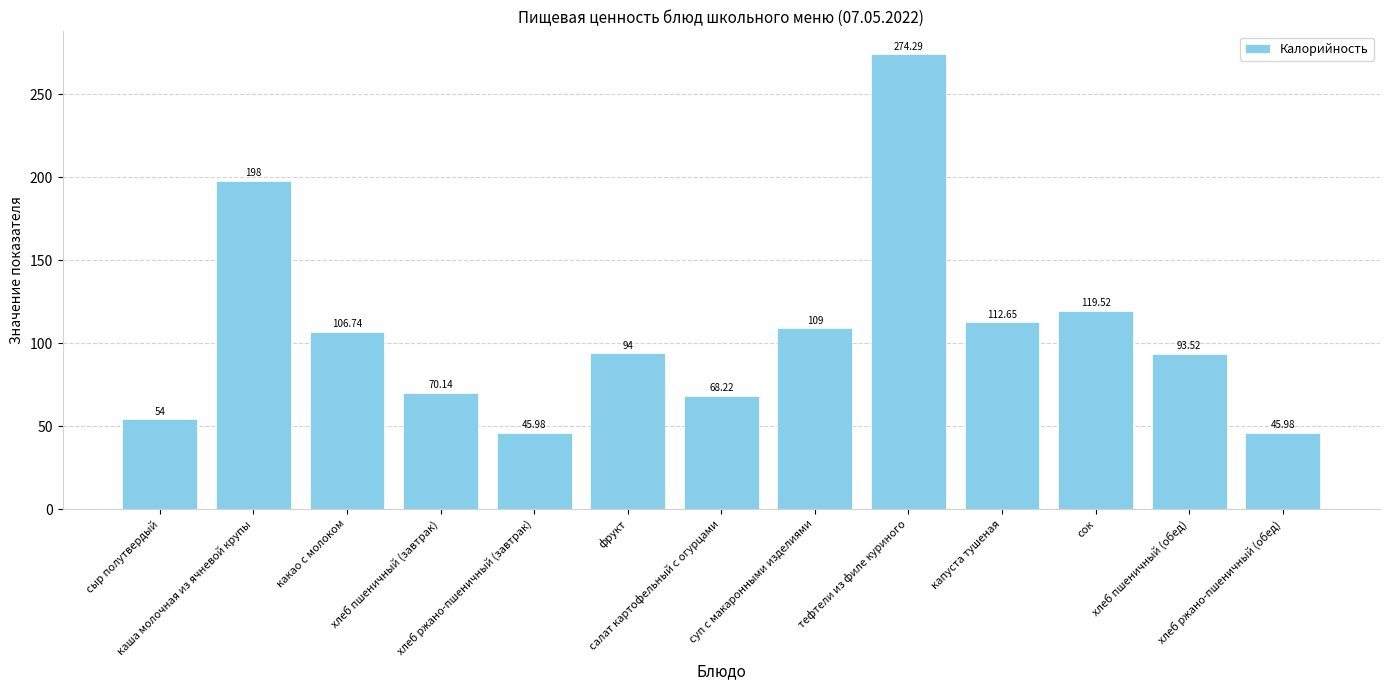

What is the sum of all values?

1392.0